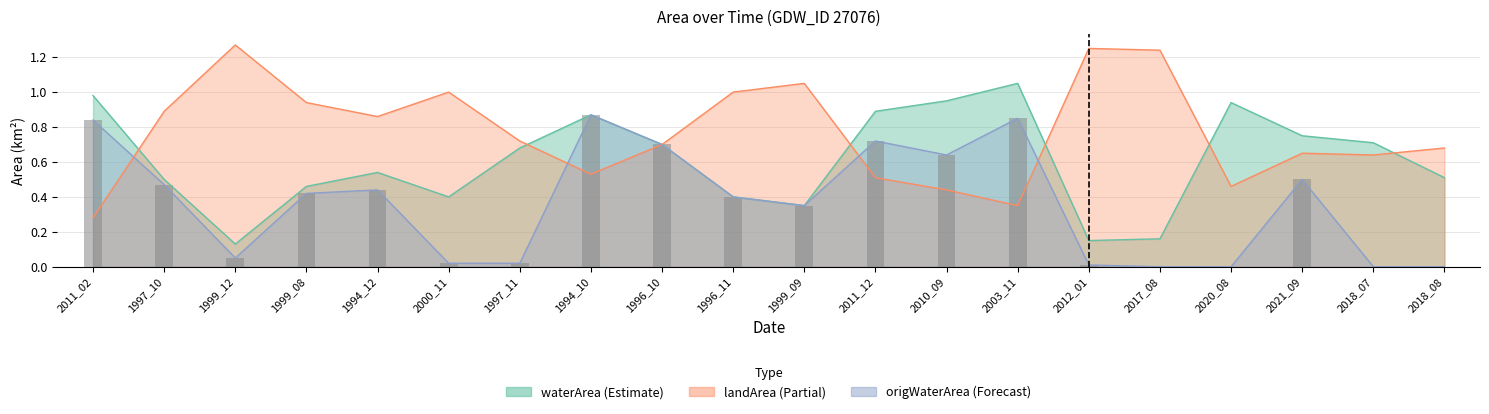

What is the label of the 11th bar from the left?

1999_09